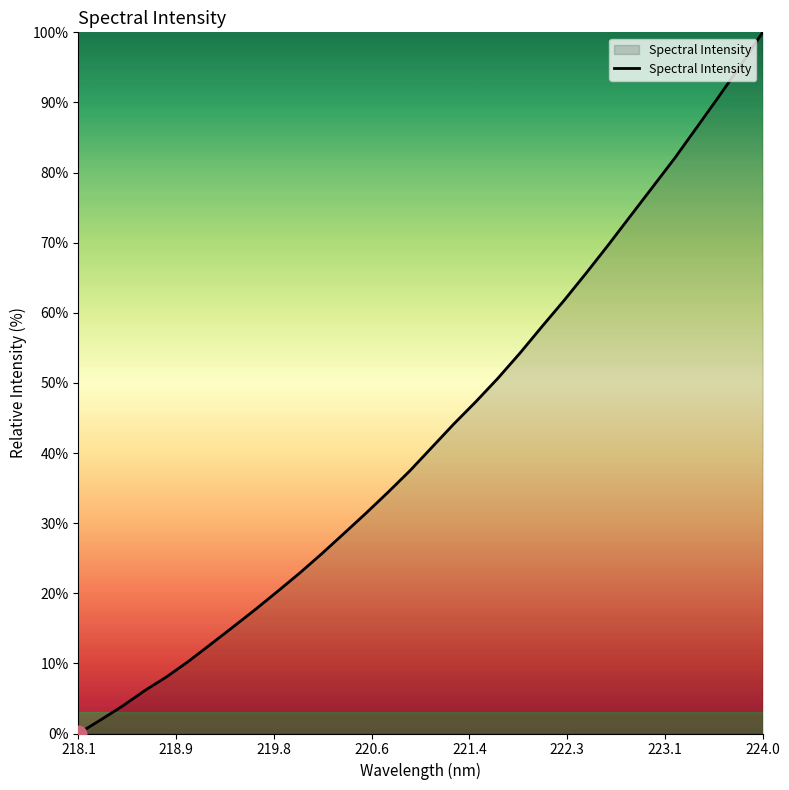

What is the difference between the maximum and minimum values?

100.0